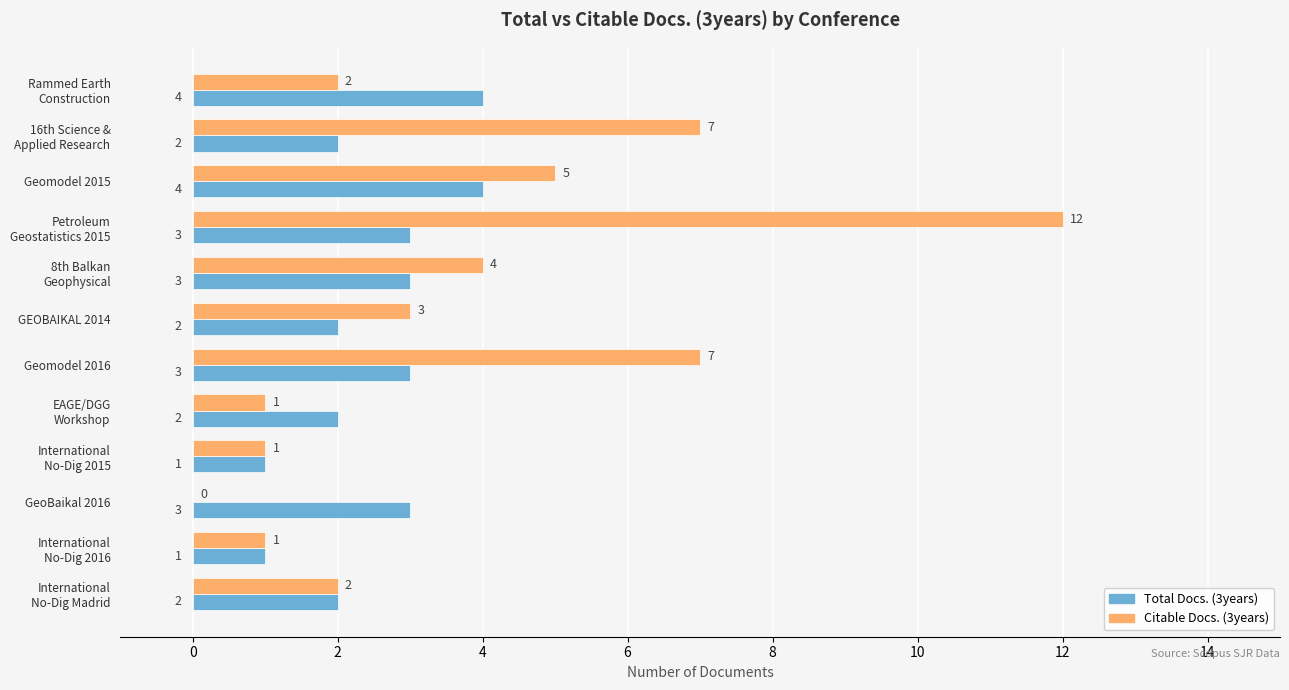

Which series has the largest total across all categories?

Citable Docs. (3years)